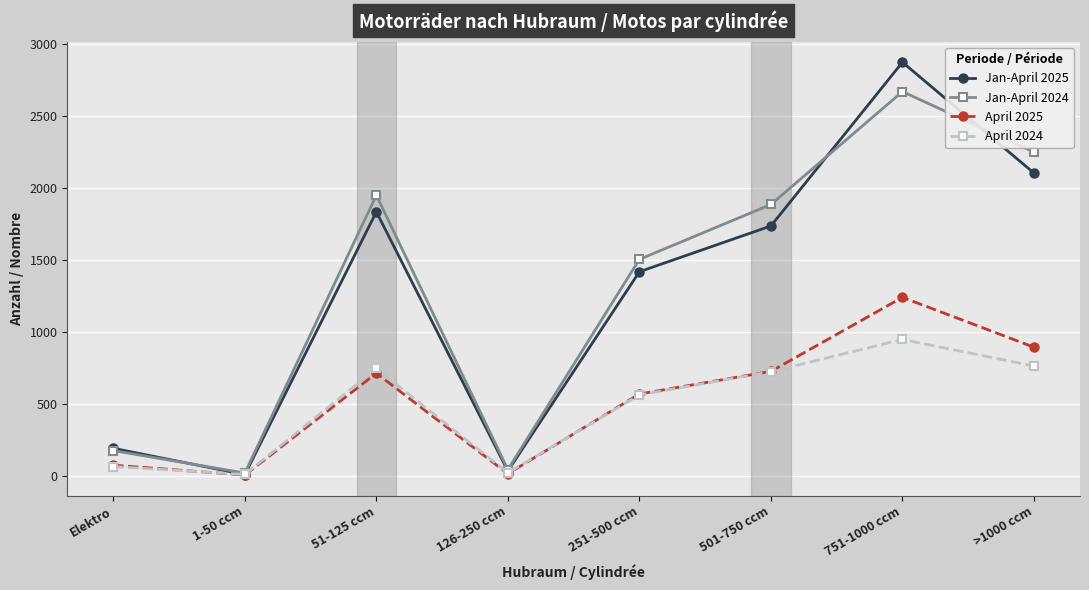

How many series are shown in this chart?

4